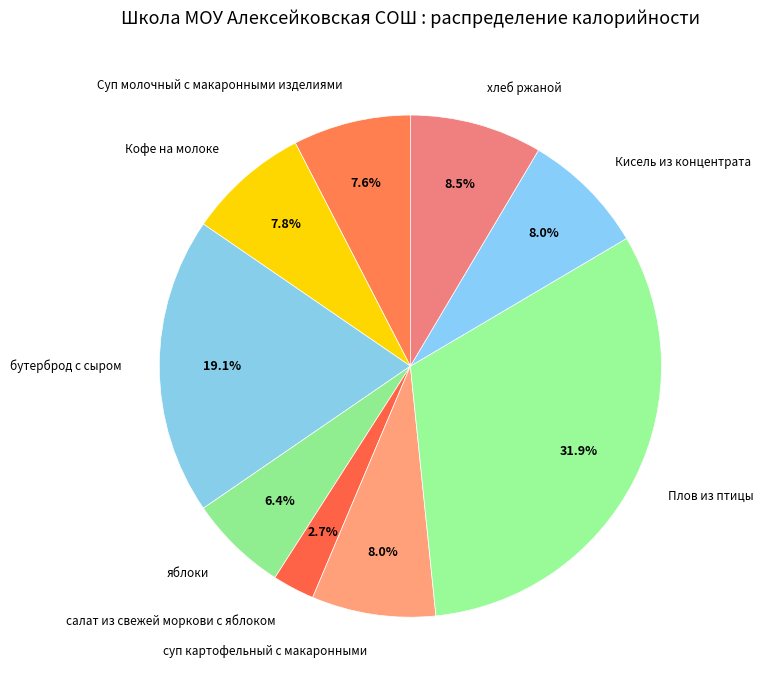

Which slice is the smallest?

салат из свежей моркови с яблоком